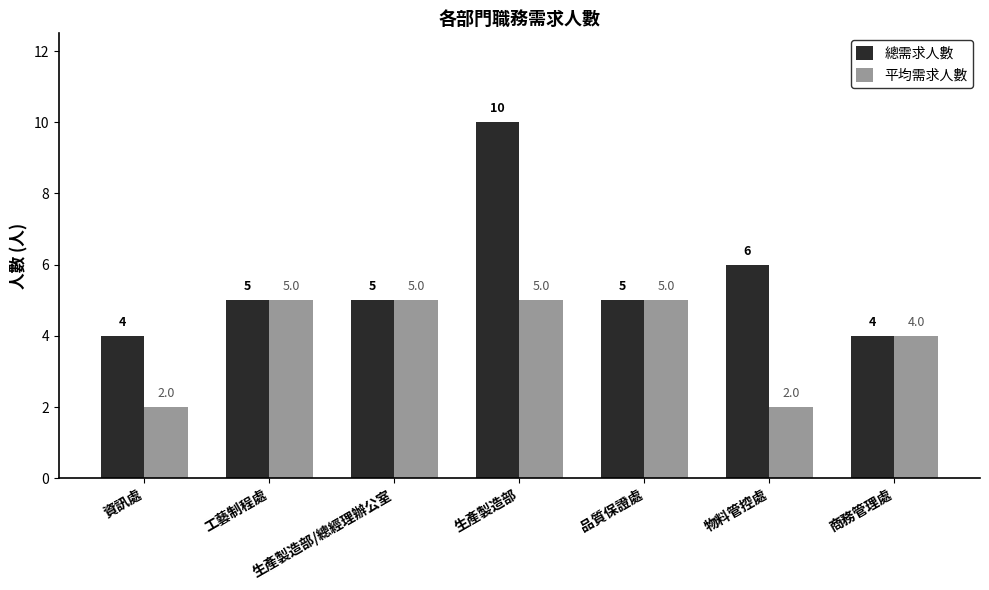

List the series in order of their overall mean, highest first.

總需求人數, 平均需求人數